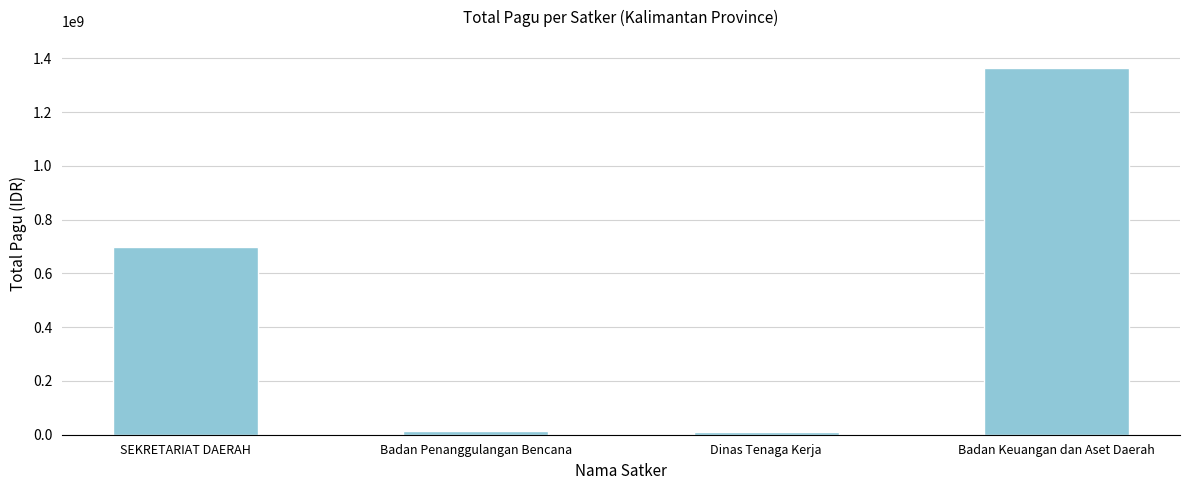

Which has a higher value, Dinas Tenaga Kerja or SEKRETARIAT DAERAH?

SEKRETARIAT DAERAH